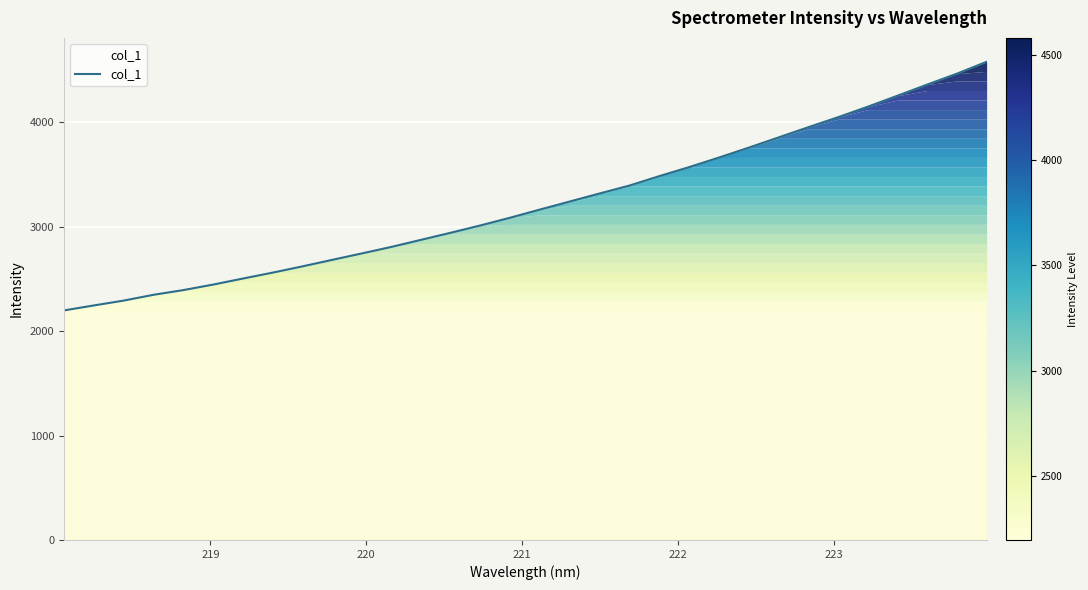

How many categories are shown in the chart?

32